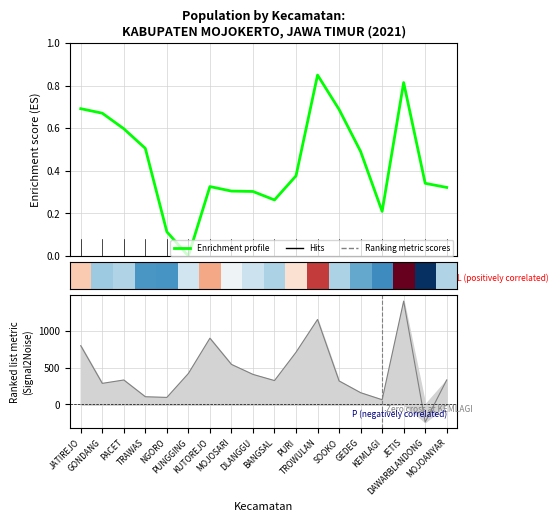

What is the sum of all Enrichment profile values?

7.9